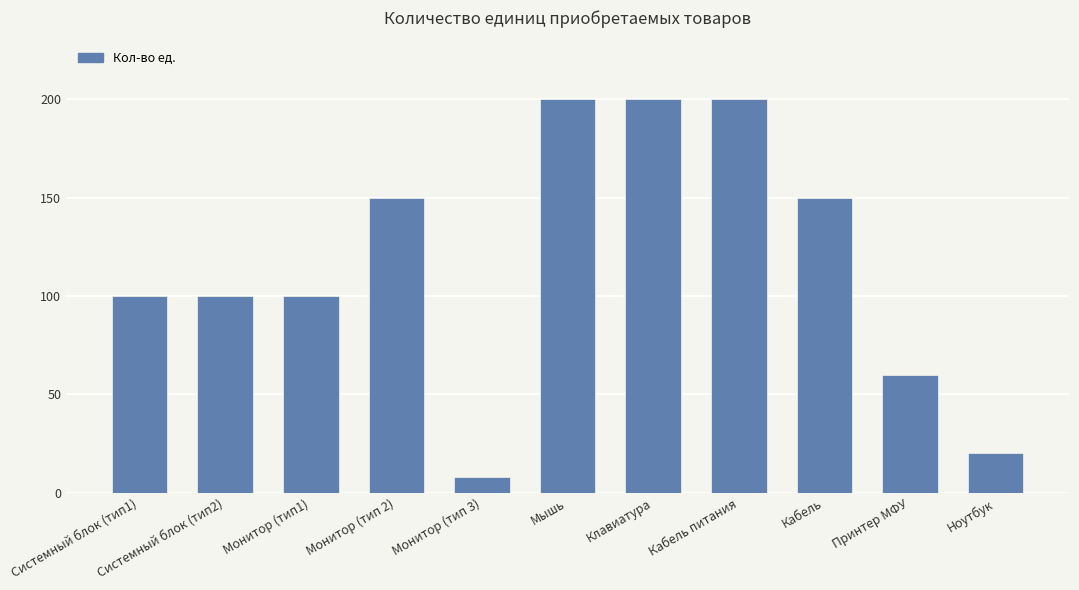

Which category has the lowest value across all series?

Монитор (тип 3)